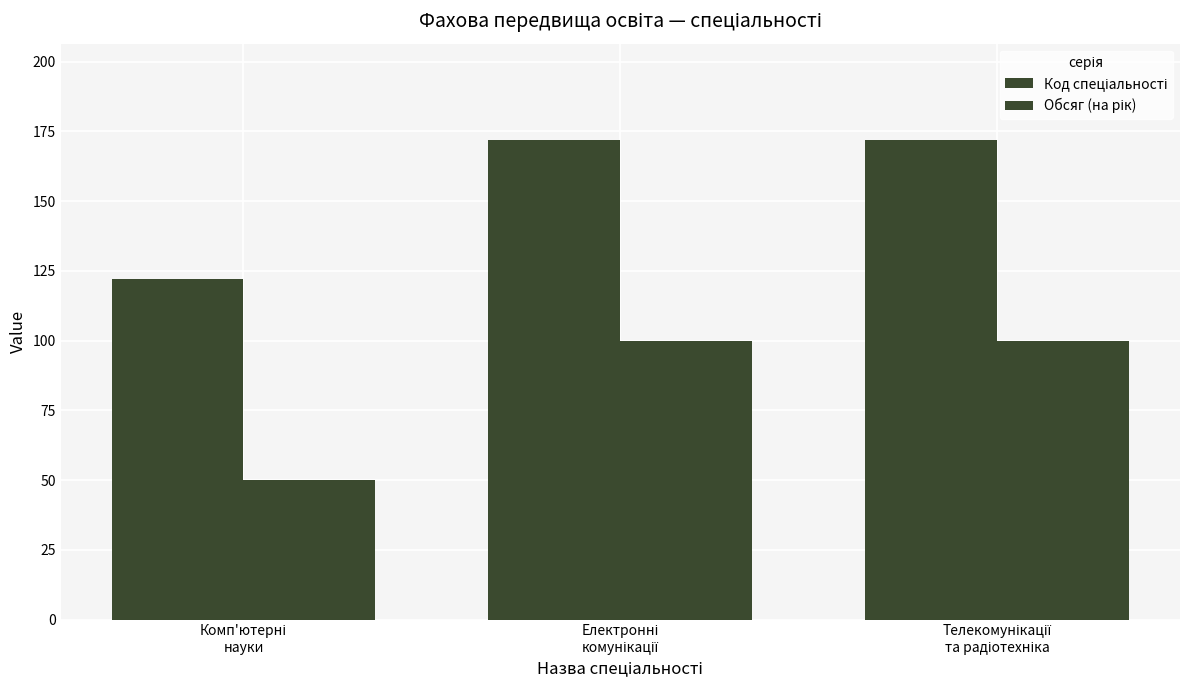

Between Комп'ютерні
науки and Телекомунікації
та радіотехніка, which series saw the biggest shift?

Код спеціальності